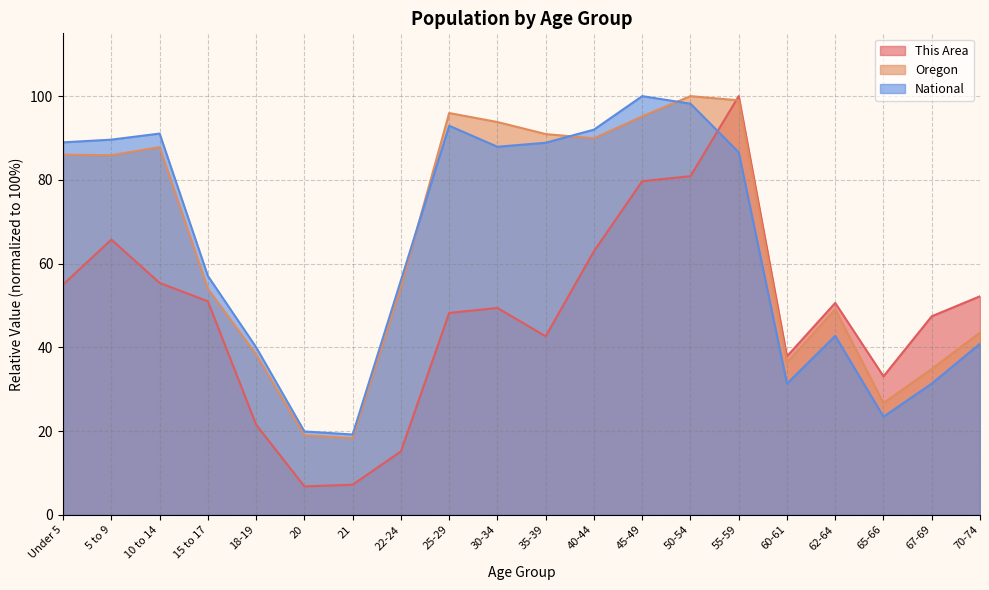

What is the label of the 7th point from the left?

21